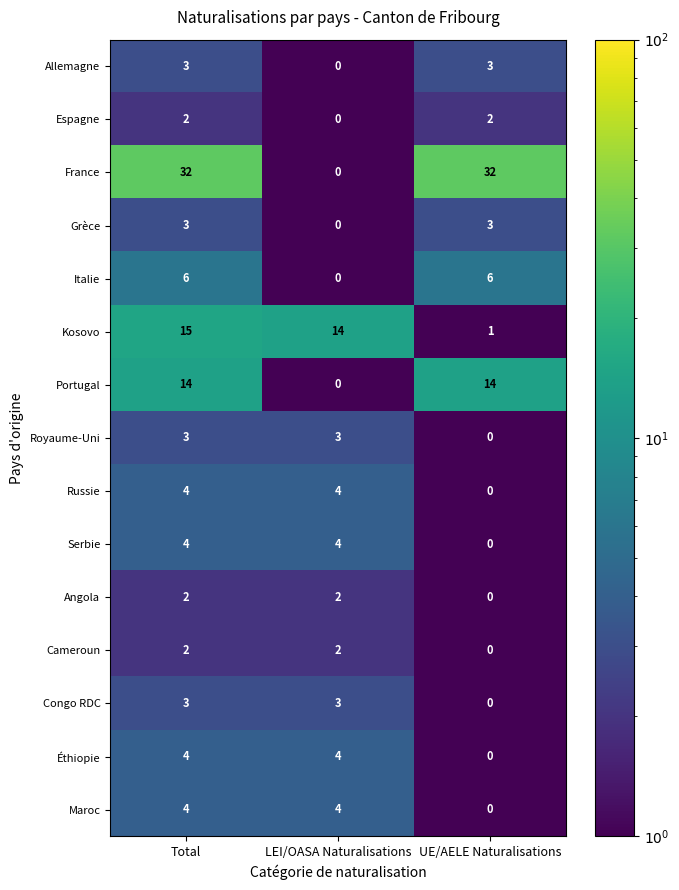

Read the Russie value at LEI/OASA Naturalisations.

4